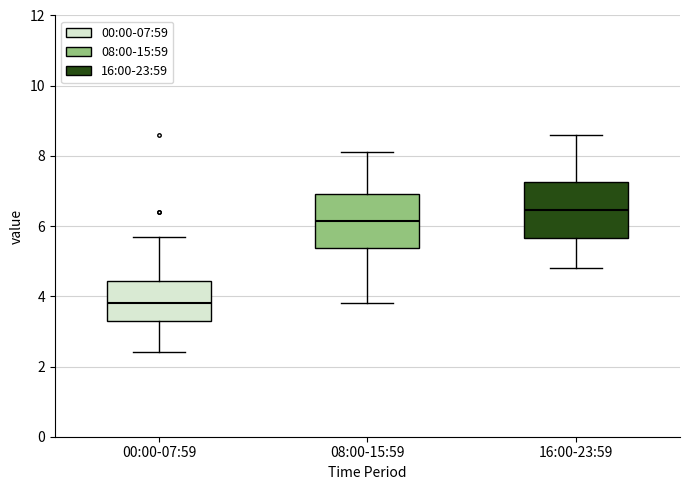

Where does the upper whisker of the box for 00:00-07:59 end on the y-axis? The values are not printed on the chart, so give them approximately, as read against the axis.

5.8